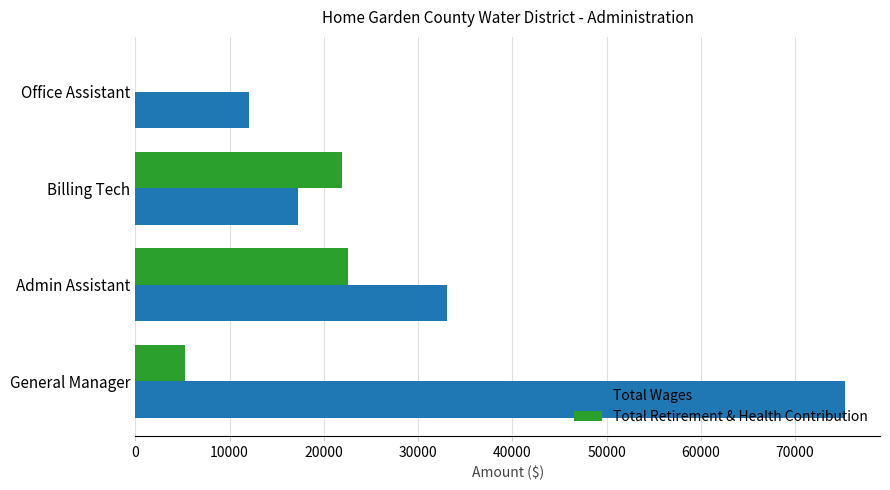

What is the maximum value for Total Retirement & Health Contribution?

22523